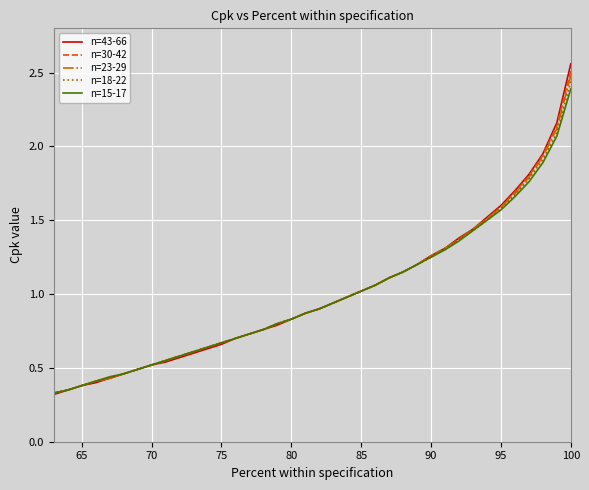

True or false: n=18-22 has more than 2 interior local peaks.

False